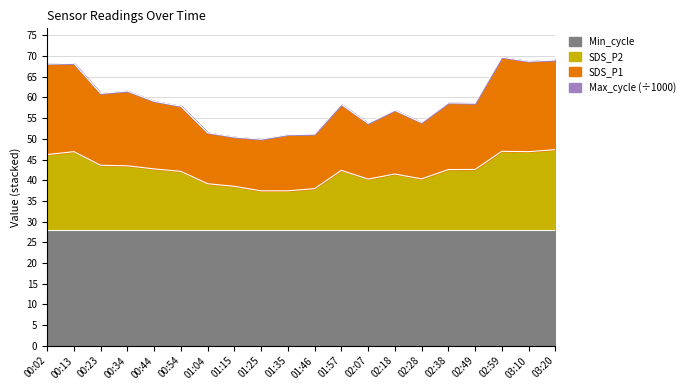

Does the chart have visible grid lines?

Yes